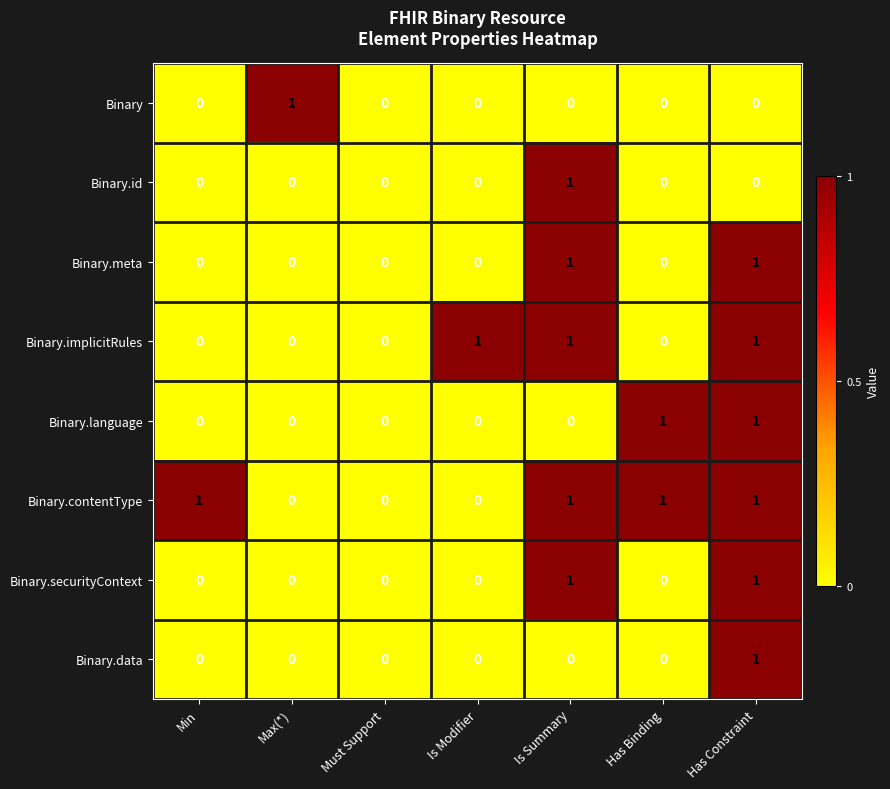

How many positive values does the Binary.id series have?

1